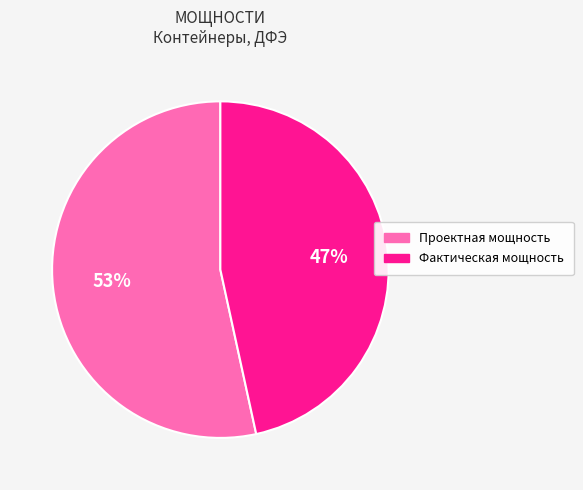

Rank the categories by value from lowest to highest.

Фактическая мощность, Проектная мощность